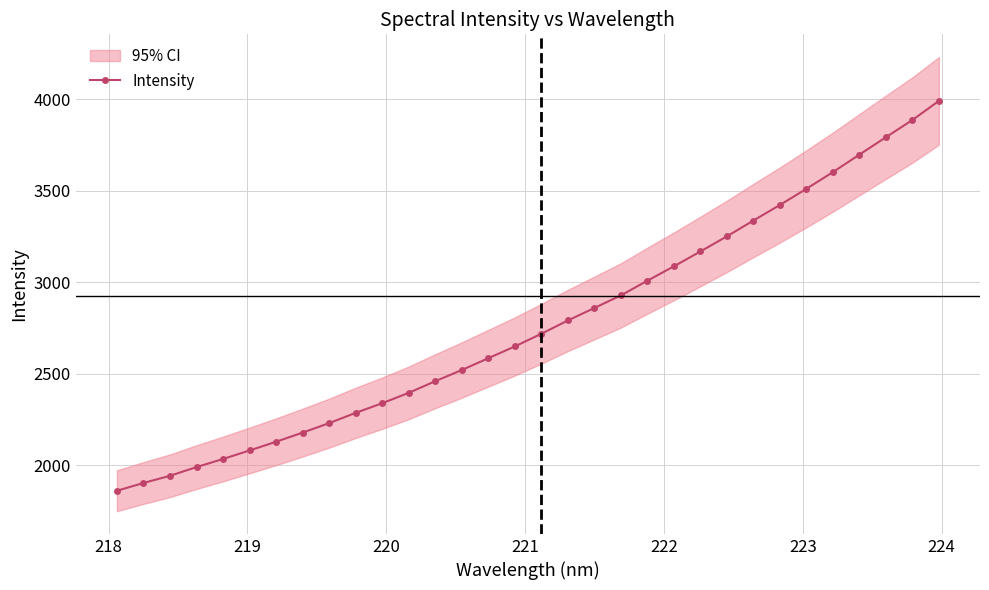

What is the value of the Intensity point at the 29th from the left?

3697.8